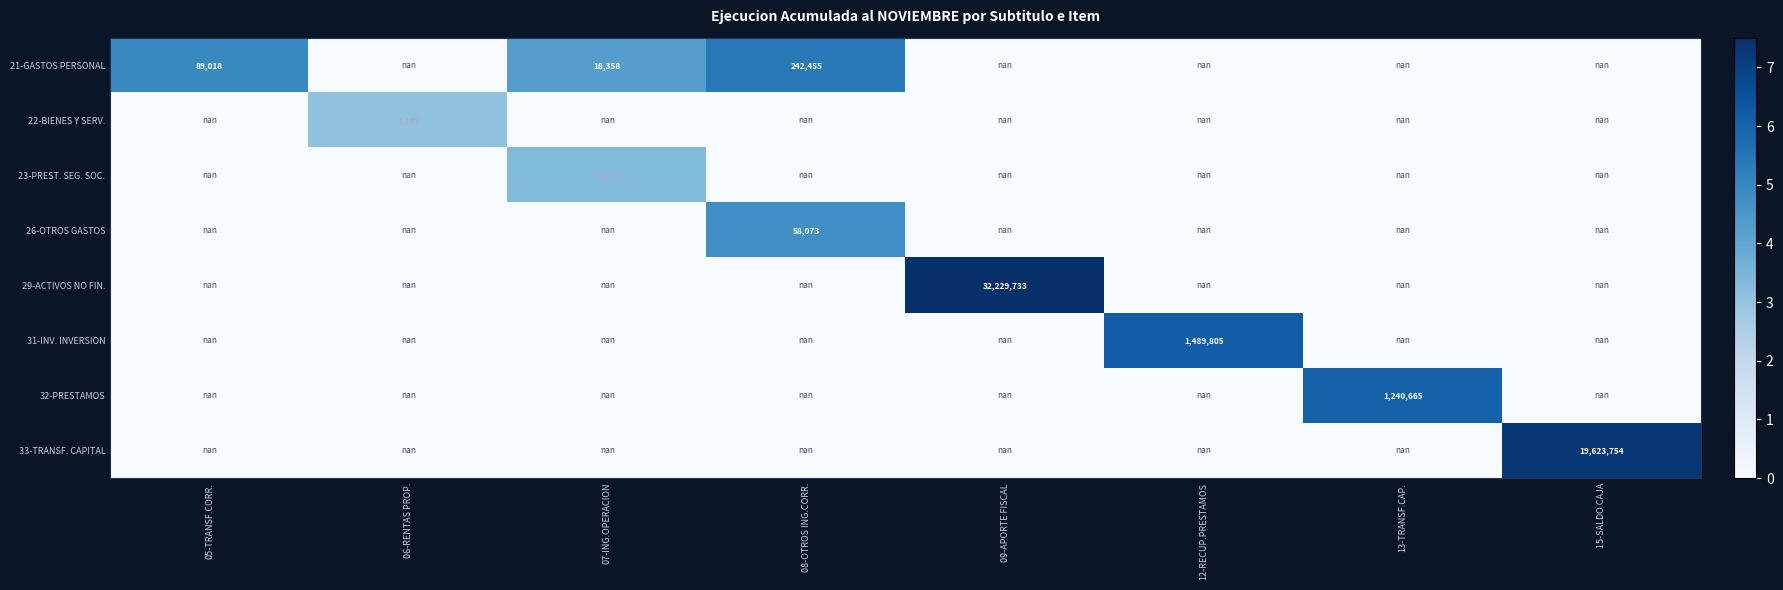

The value of 22-BIENES Y SERV. at 07-ING.OPERACION is nan. True or false?

True